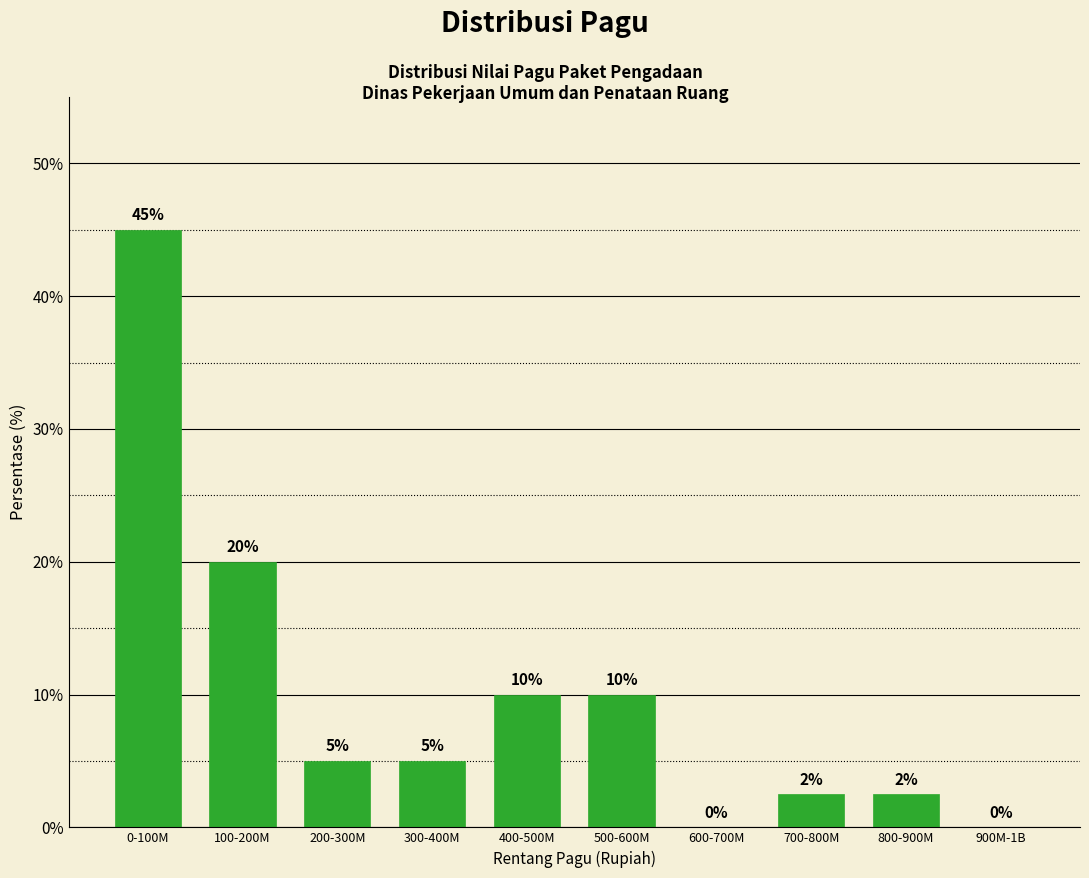

True or false: the data shows 16.4 at 400-500M.

False